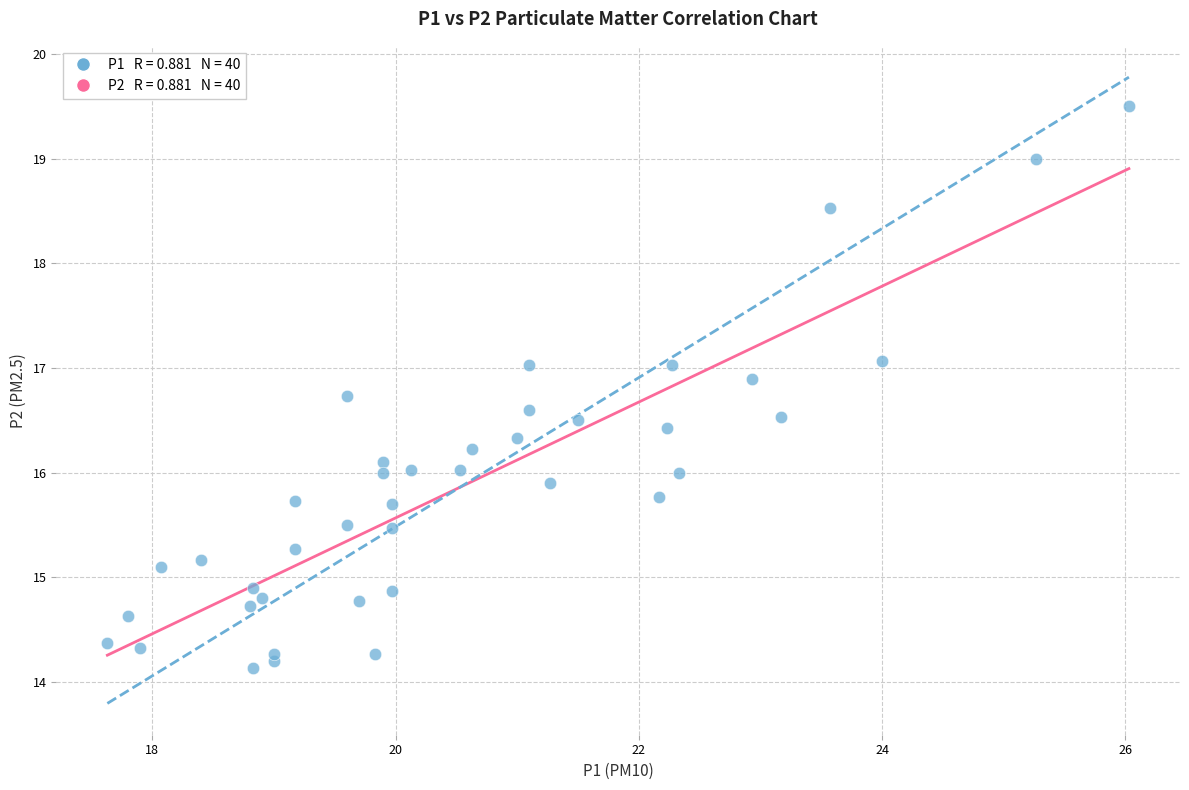

What is the range of X values (max minus min)?

8.4